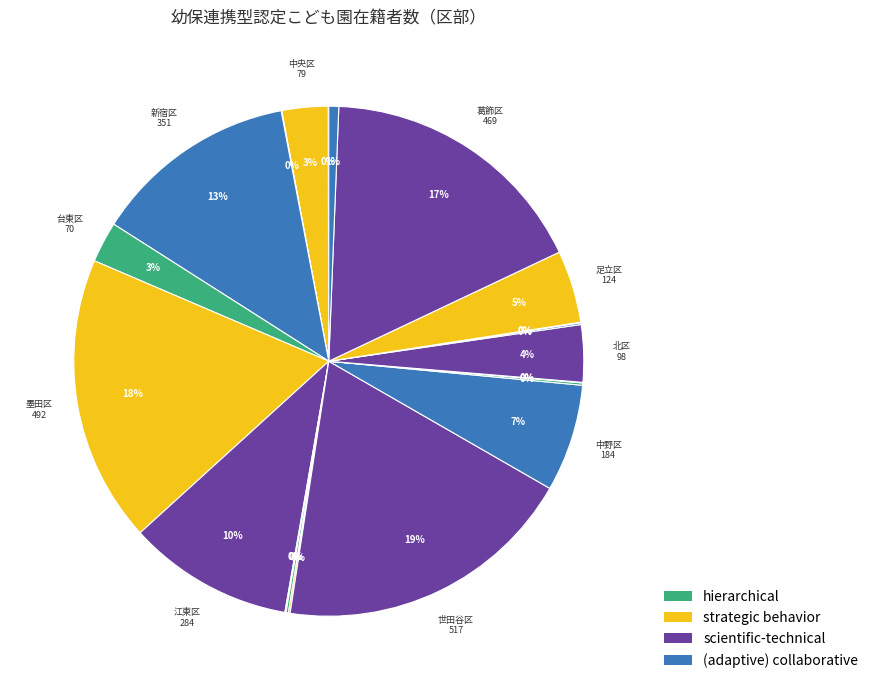

What is the smallest slice in the pie chart?

文京区